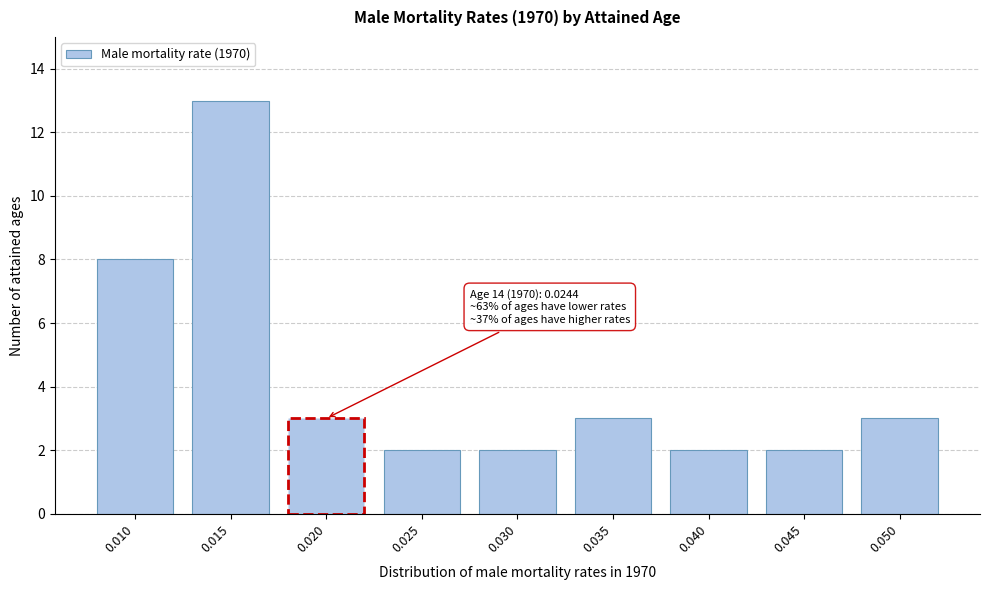

Reading left to right, what are all the values shown in this chart?

8	13	3	2	2	3	2	2	3